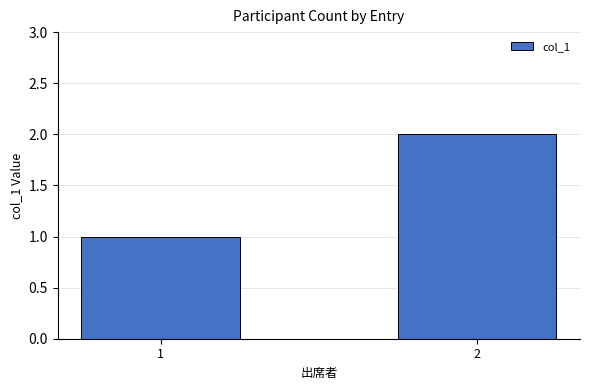

Is it true that the value at 2 is 1?

False